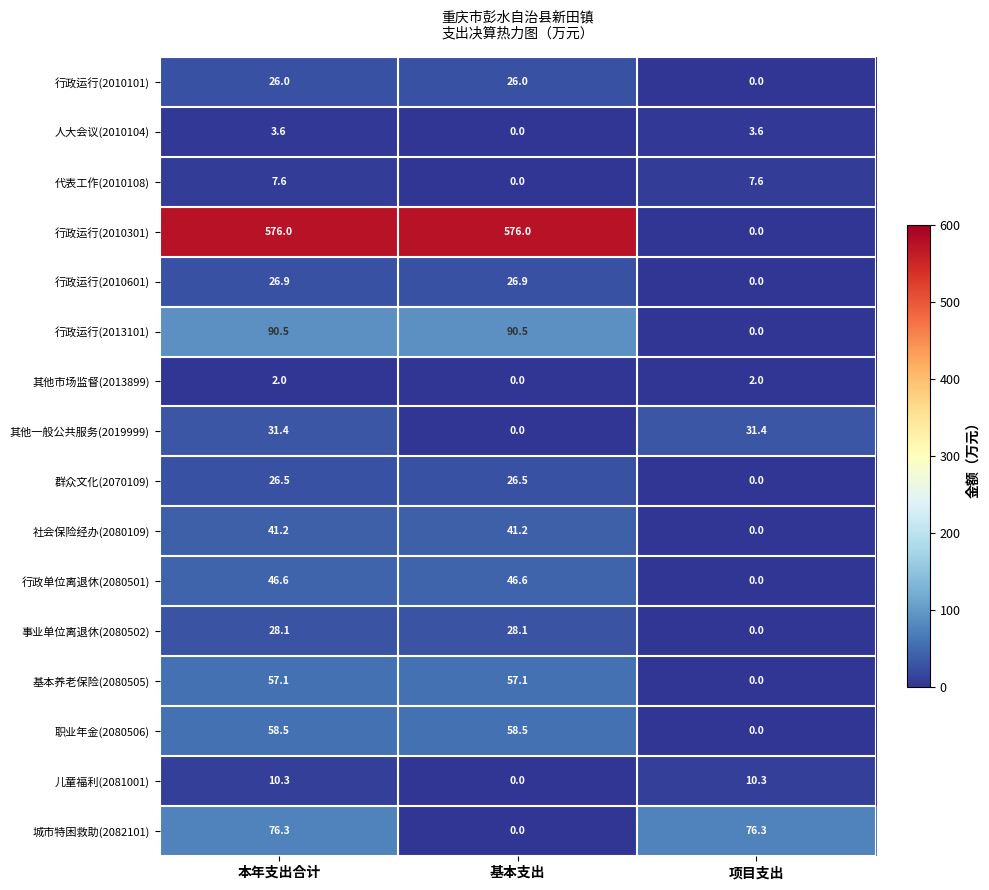

What is the difference between the highest and lowest values at 项目支出?

76.3